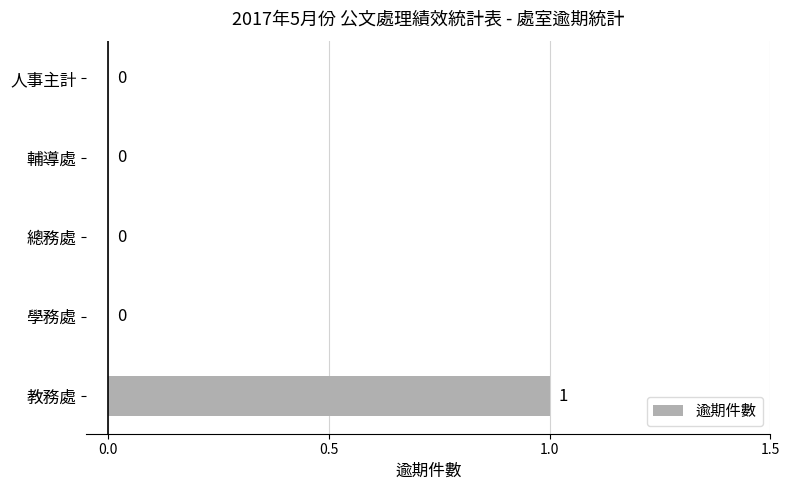

How many values are between 0 and 1?

5